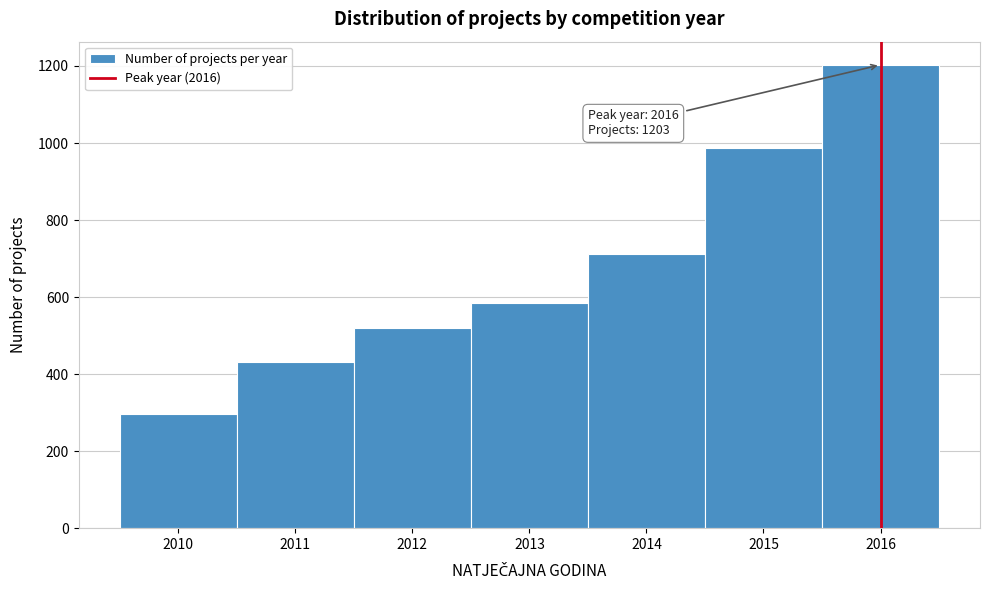

Over which range of the x-axis is the bar tallest?

2015.5 to 2016.5